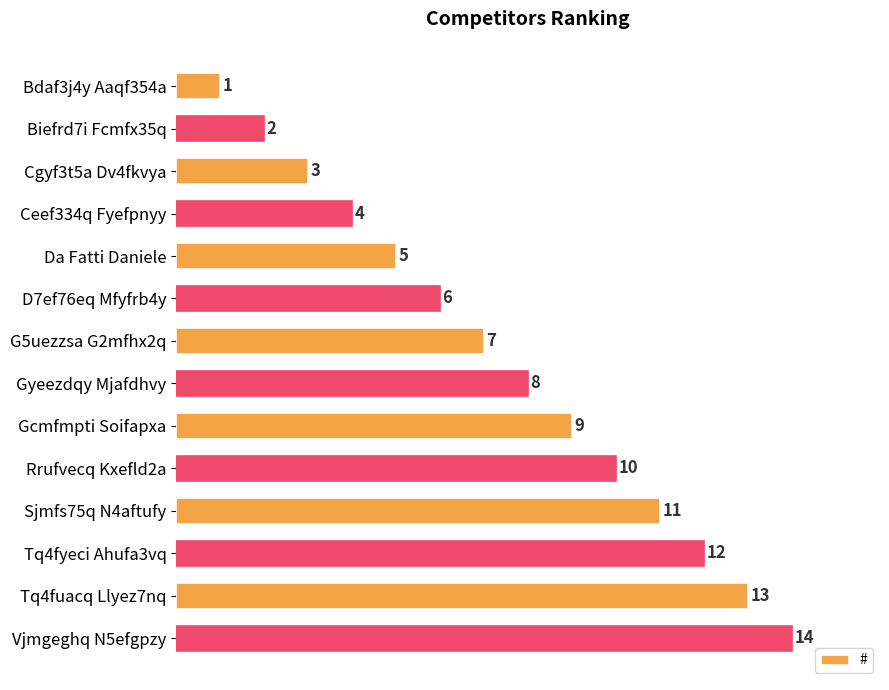

Rank the categories by value from lowest to highest.

Bdaf3j4y Aaqf354a, Biefrd7i Fcmfx35q, Cgyf3t5a Dv4fkvya, Ceef334q Fyefpnyy, Da Fatti Daniele, D7ef76eq Mfyfrb4y, G5uezzsa G2mfhx2q, Gyeezdqy Mjafdhvy, Gcmfmpti Soifapxa, Rrufvecq Kxefld2a, Sjmfs75q N4aftufy, Tq4fyeci Ahufa3vq, Tq4fuacq Llyez7nq, Vjmgeghq N5efgpzy